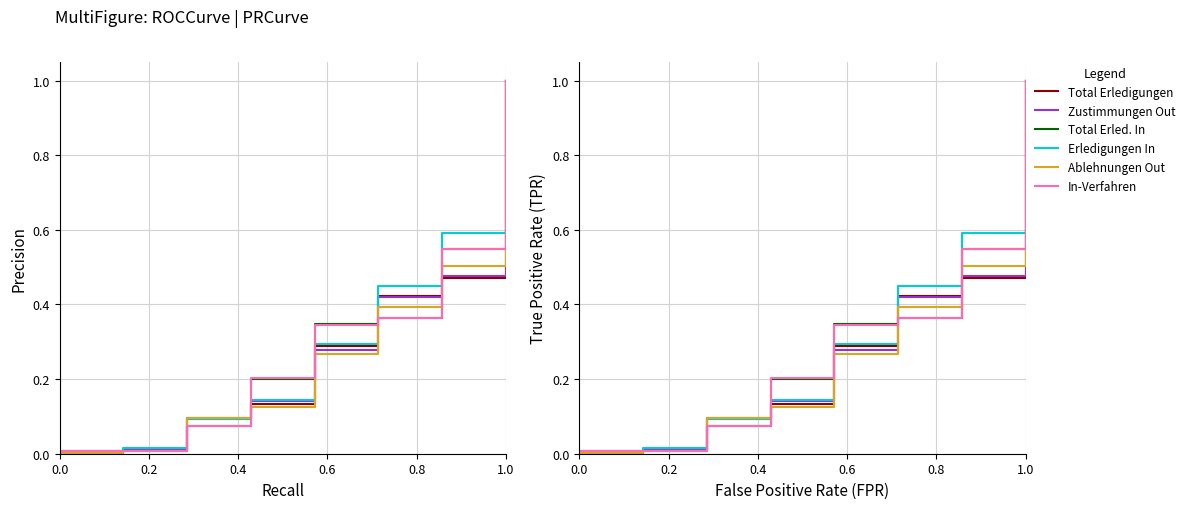

Is the value of Total Erledigungen (col_4) at 0.4 greater than the value of Zustimmungen Out (col_5) at 0.6?

No